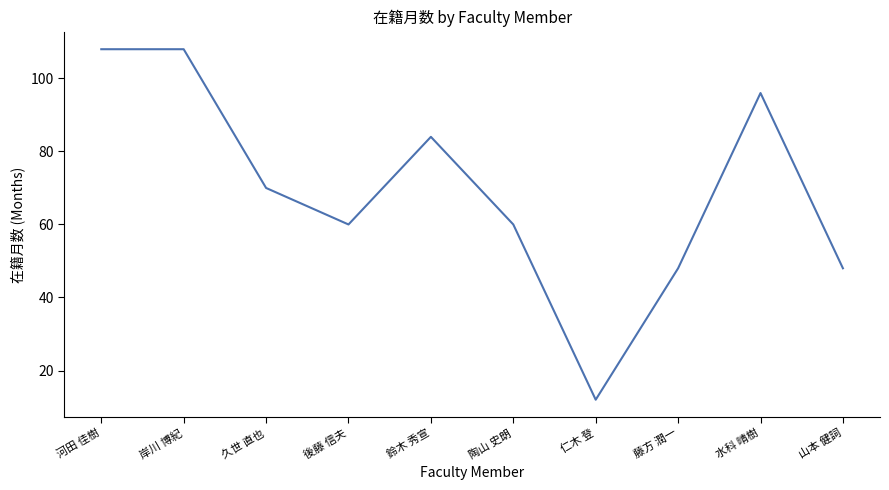

What is the maximum value shown in the chart?

108